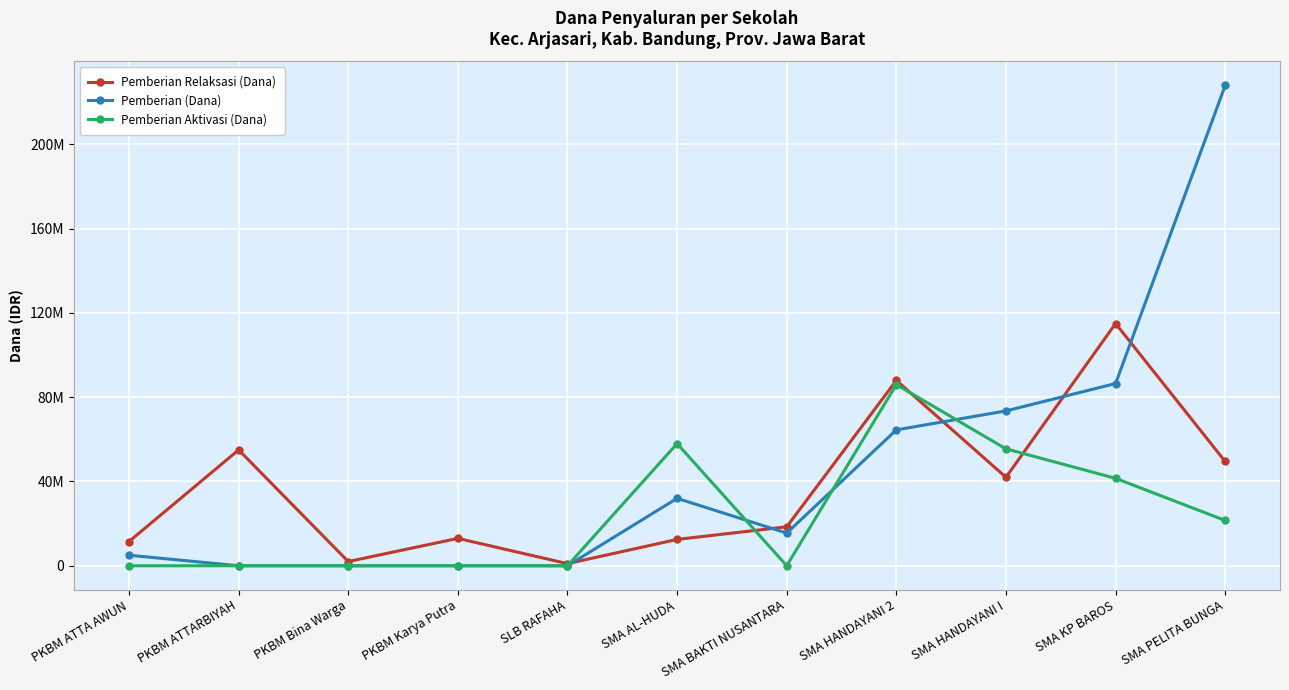

List the series in order of their peak value, highest first.

Pemberian (Dana), Pemberian Relaksasi (Dana), Pemberian Aktivasi (Dana)